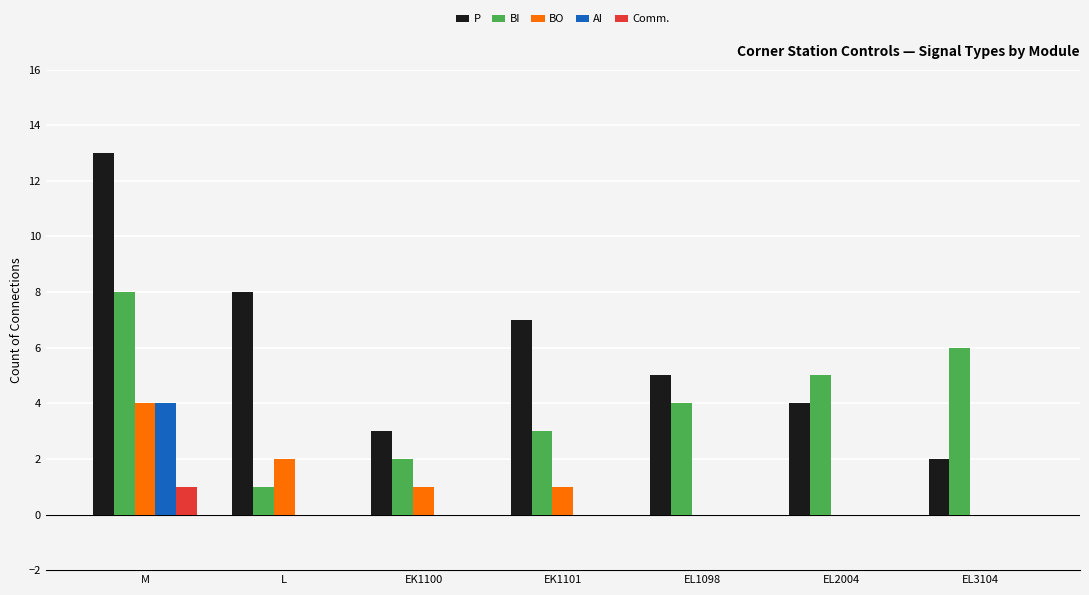

True or false: Comm. has a value of 1 at EL1098.

False